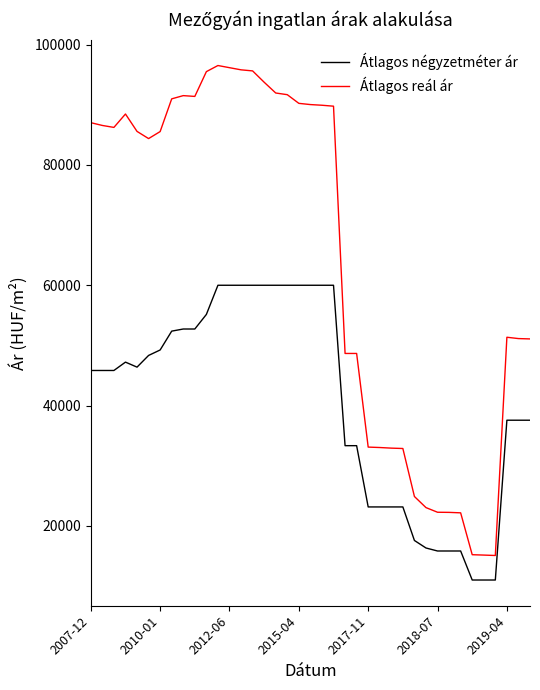

Does the chart have visible grid lines?

No